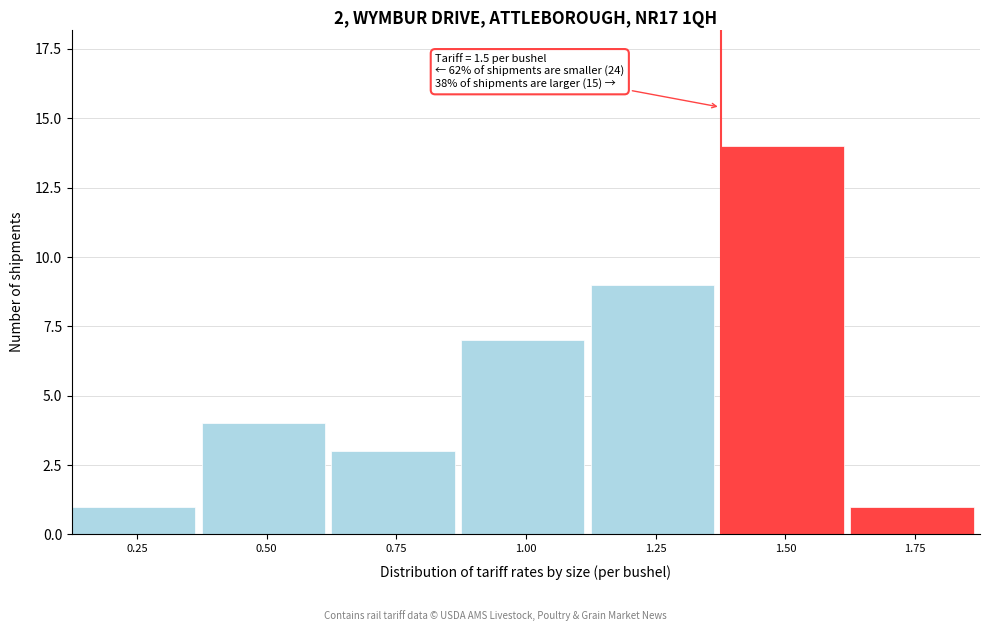

Reading left to right, what are all the values shown in this chart?

1	4	3	7	9	14	1